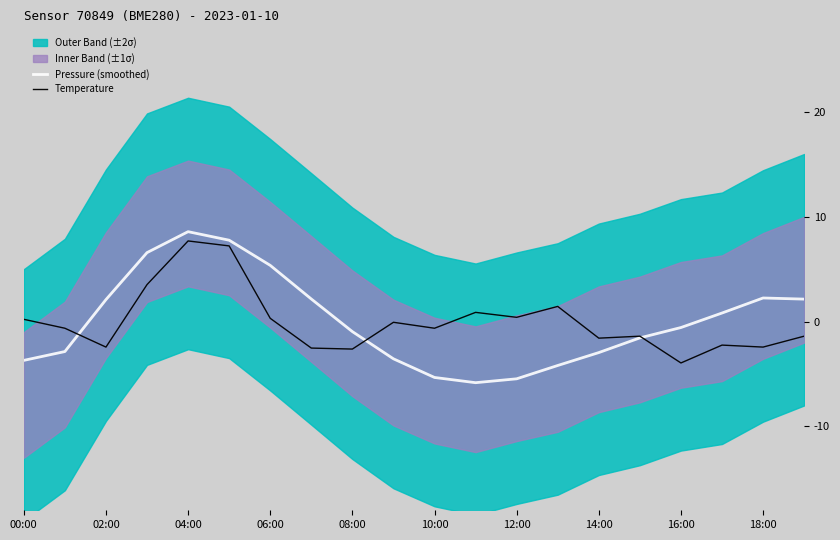

Reading left to right, transcribe all the data shown in this chart.

Pressure (smoothed): -3.7	-2.8	2.1	6.6	8.6	7.8	5.4	2.2	-0.9	-3.5	-5.3	-5.8	-5.5	-4.2	-2.9	-1.5	-0.6	0.8	2.3	2.2
Temperature: 0.2	-0.6	-2.4	3.5	7.7	7.2	0.3	-2.5	-2.6	-0.1	-0.6	0.9	0.4	1.5	-1.6	-1.4	-3.9	-2.2	-2.4	-1.4